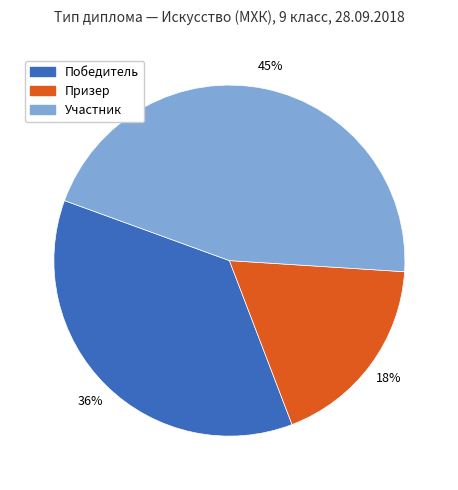

Is the sum of Участник and Победитель greater than half?

Yes